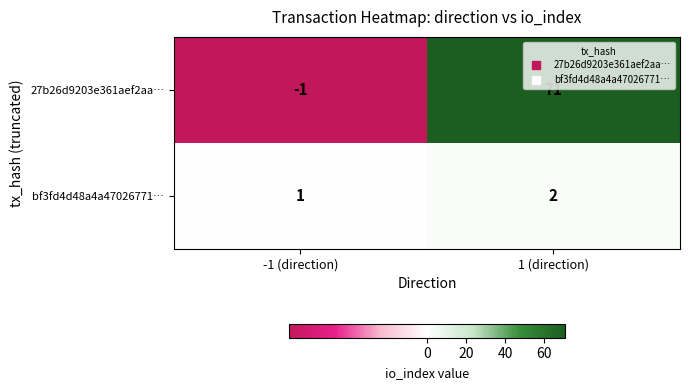

Reading left to right, what are all the values shown in this chart?

27b26d9203e361aef2aa…: -1 (direction)=-1	1 (direction)=71
bf3fd4d48a4a47026771…: -1 (direction)=1	1 (direction)=2